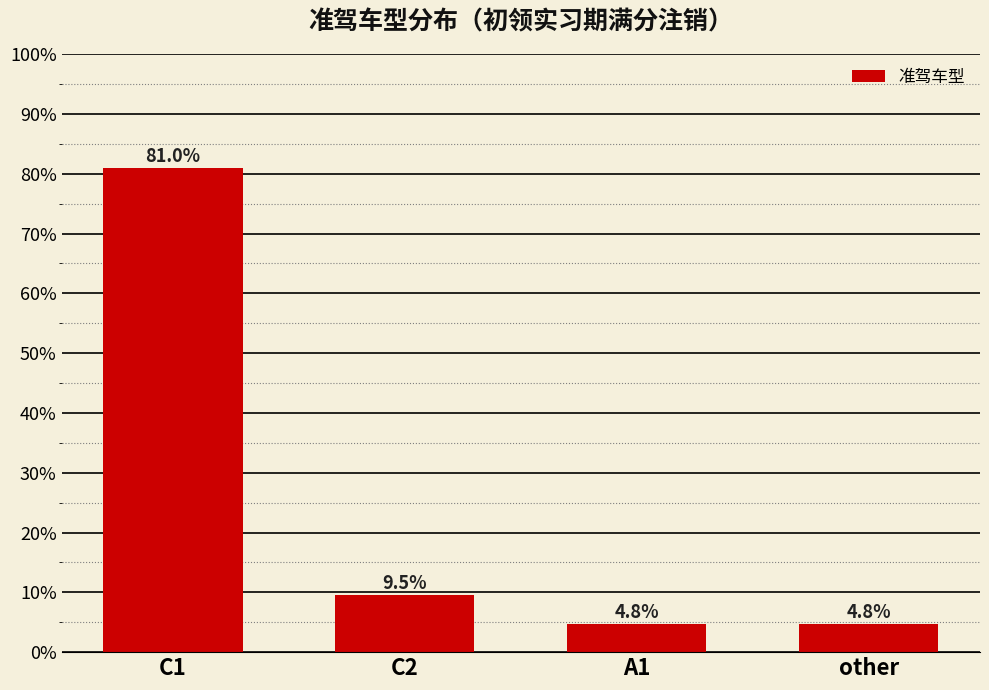

How many series are shown in this chart?

1